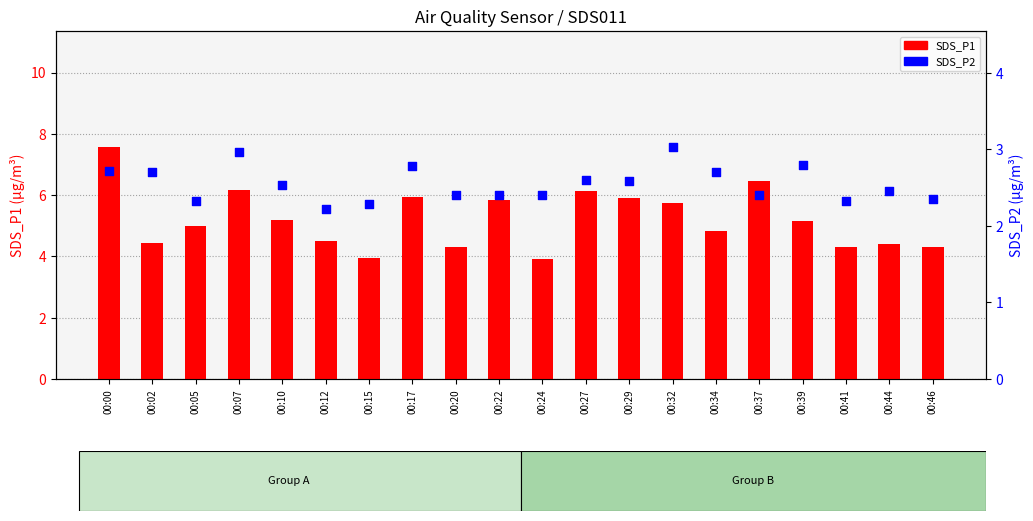

Which series contains the lowest Y value?

SDS_P2